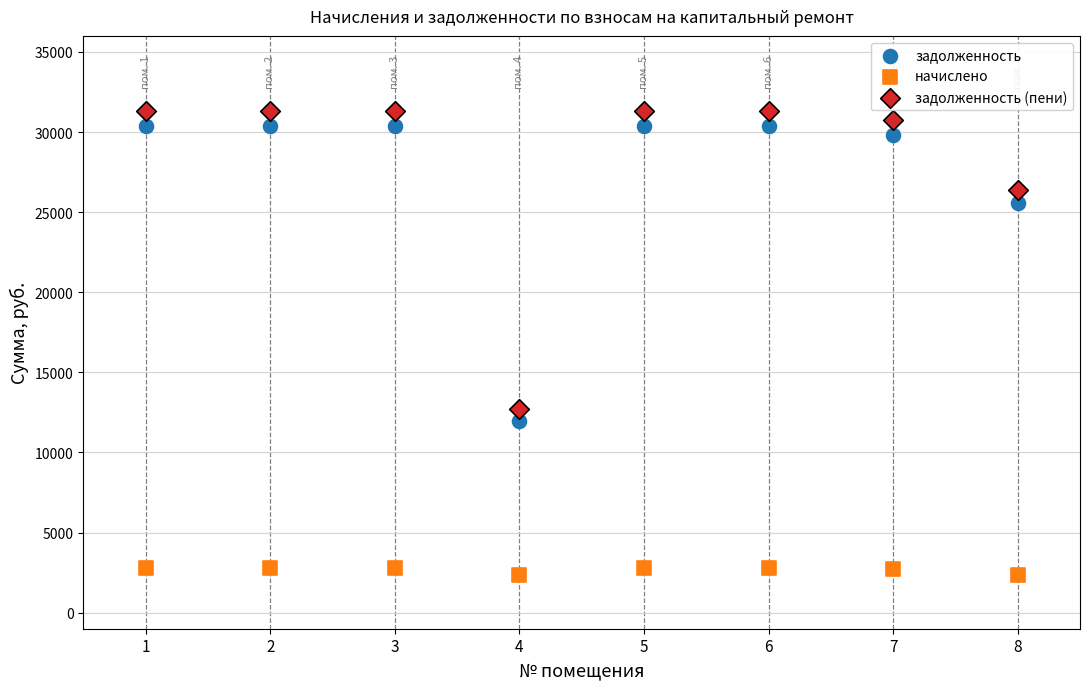

Which series reaches the maximum Y coordinate?

задолженность (пени)